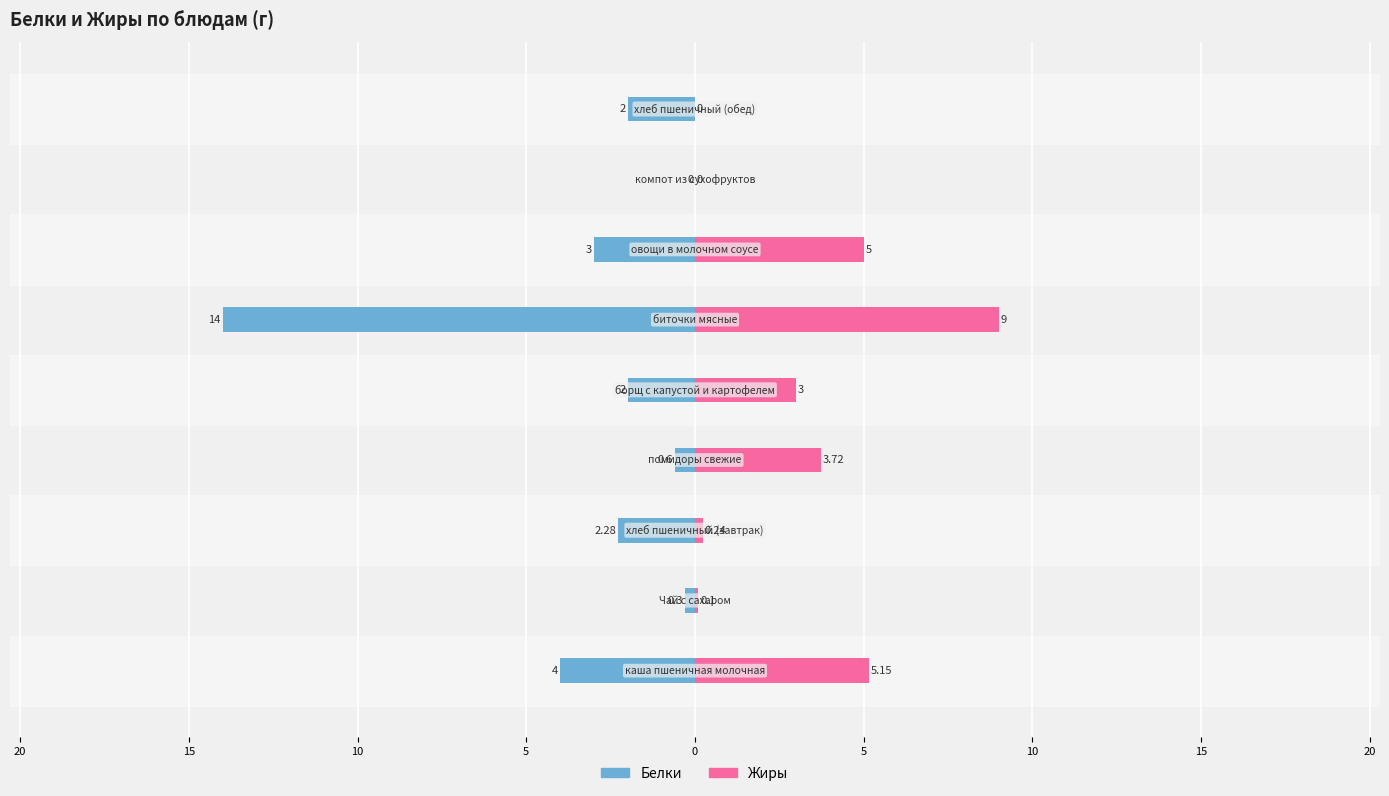

What is the average value of the Жиры series?

2.9